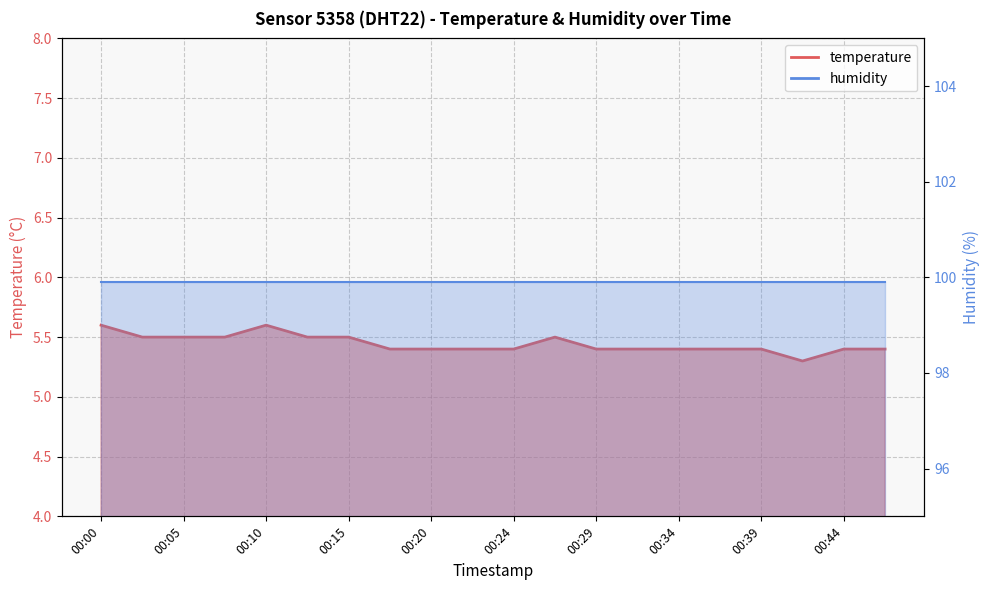

How many interior local peaks (higher than both neighbors) does the data have?

2